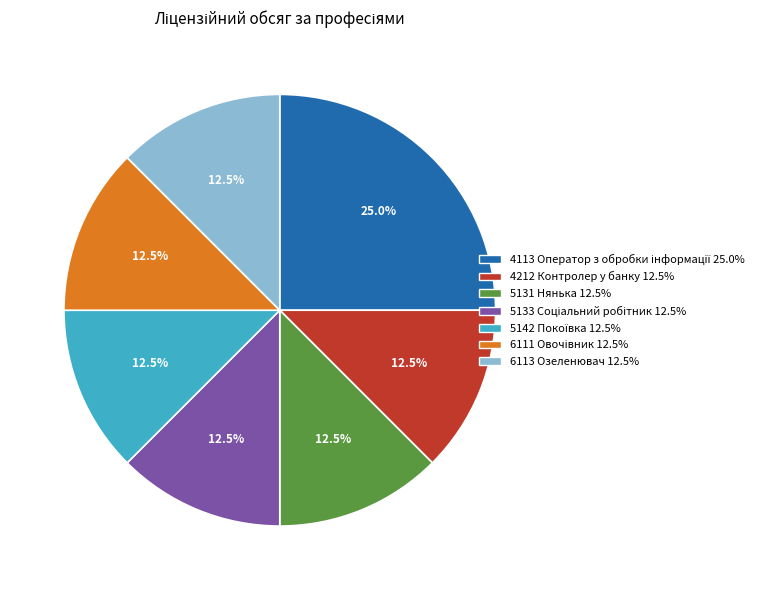

What percentage is NOT represented by 6113 Озеленювач?

87.5%